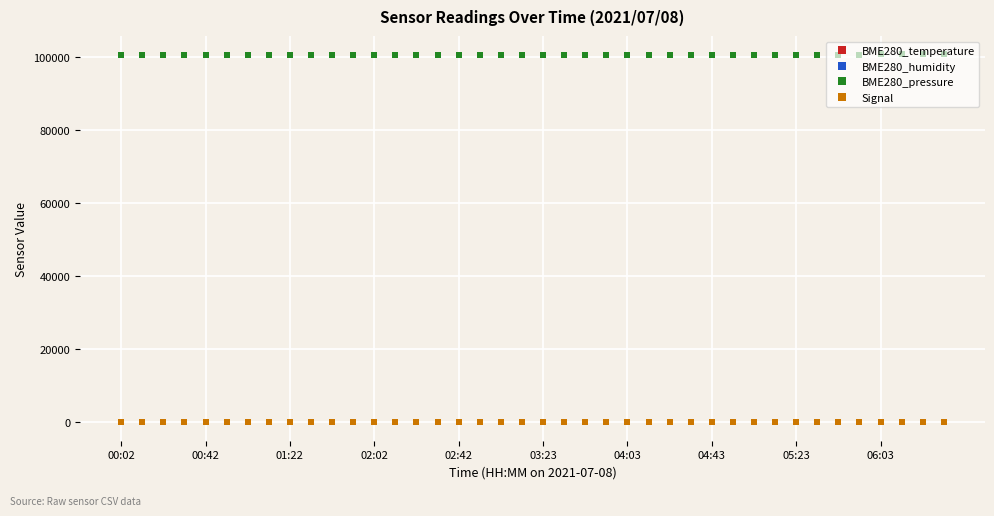

Which series has the largest total across all categories?

BME280_pressure